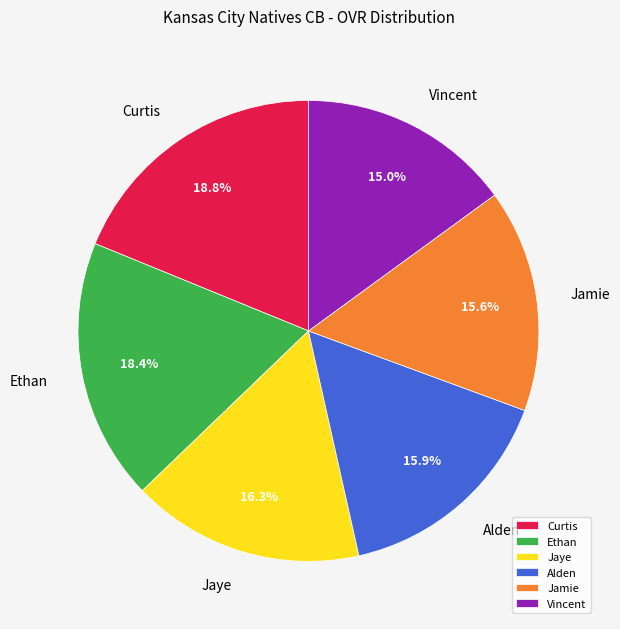

The Ethan slice represents 18% of the pie. True or false?

True